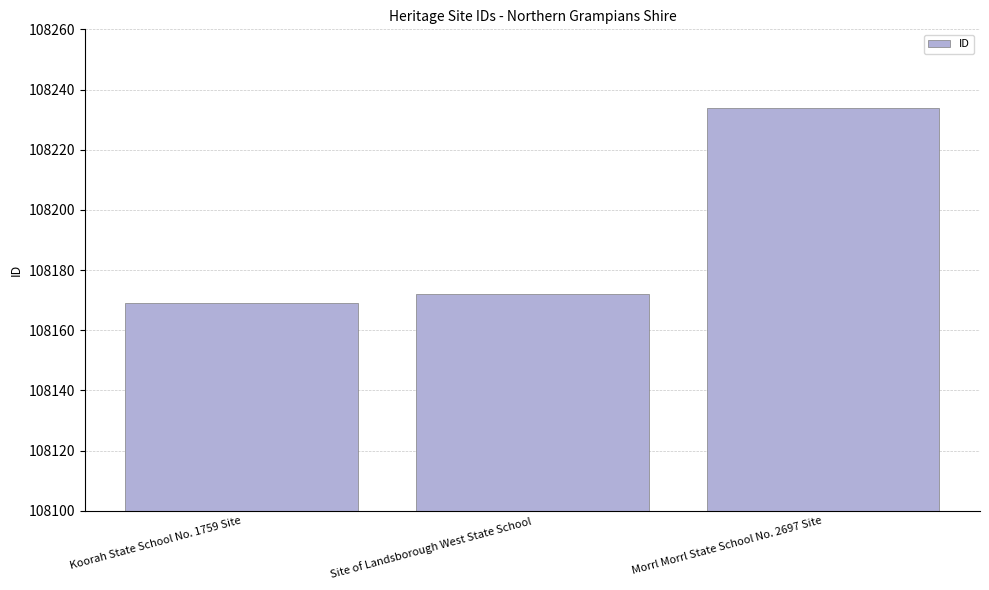

Reading left to right, transcribe all the data shown in this chart.

108169	108172	108234